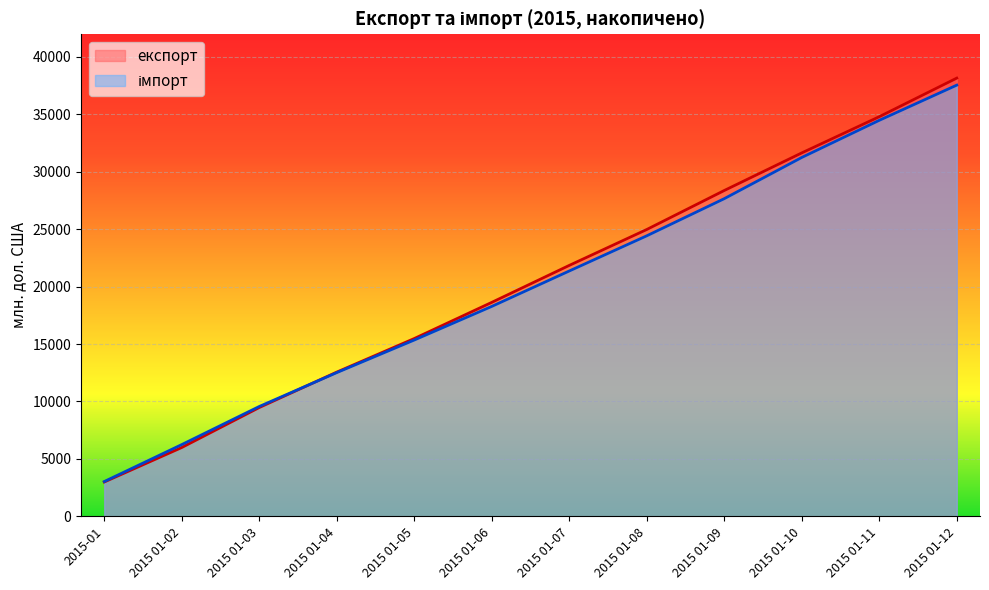

What is the difference between the maximum and minimum values in the експорт series?

35129.1